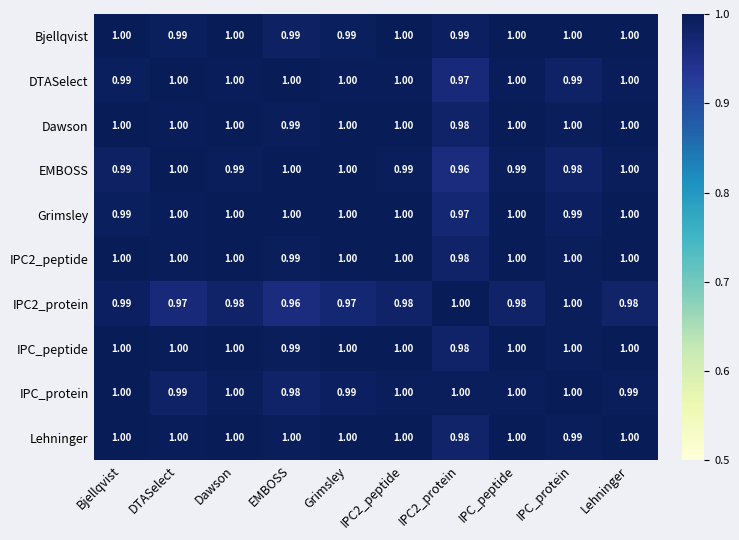

Is the value of IPC2_peptide at IPC_protein greater than the value of EMBOSS at IPC2_protein?

Yes